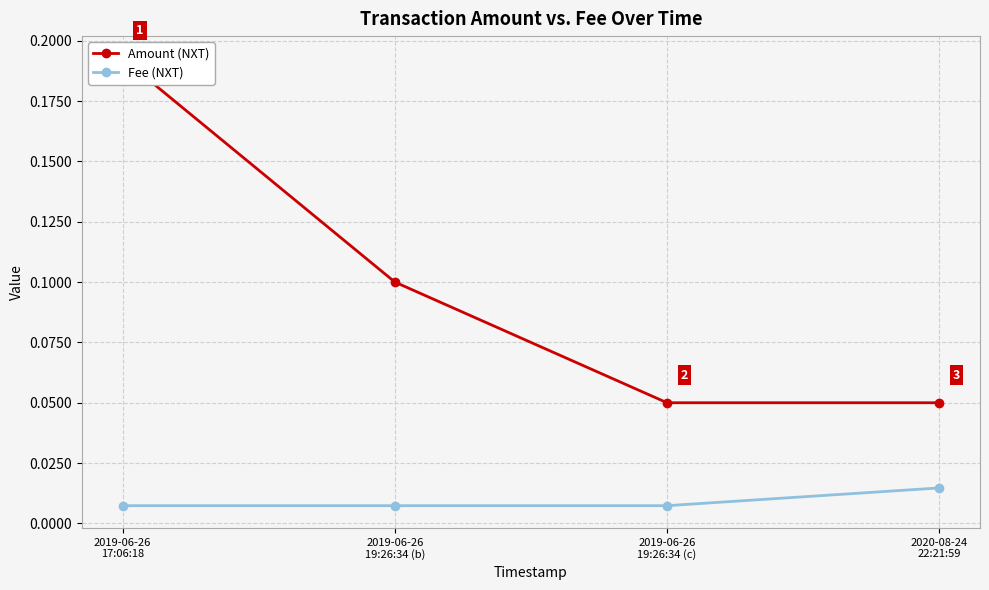

Rank the series by their average value, from lowest to highest.

Fee (NXT), Amount (NXT)